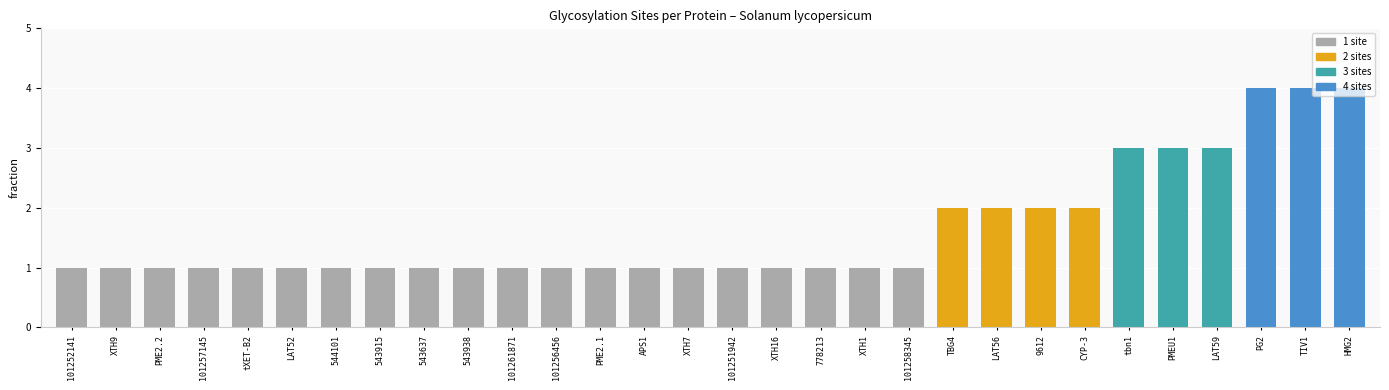

What is the minimum value shown in the chart?

1